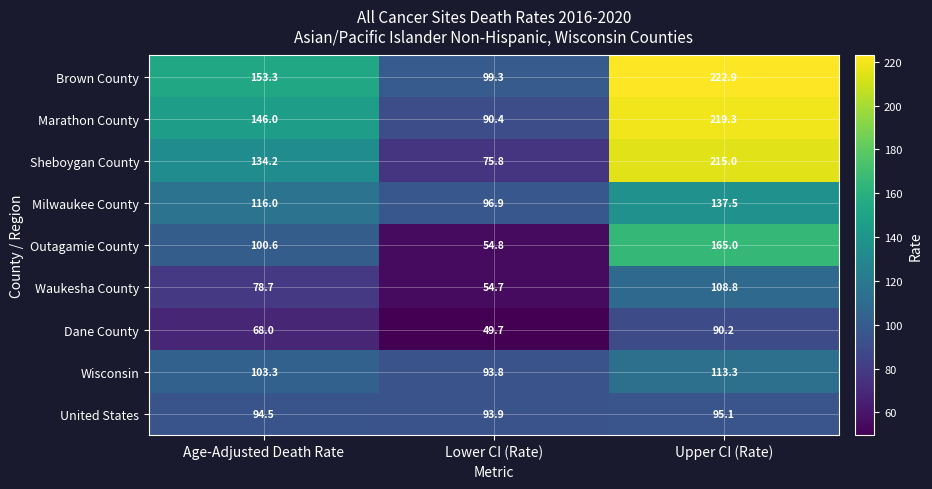

What is the approximate value of Sheboygan County at Age-Adjusted Death Rate?

134.2